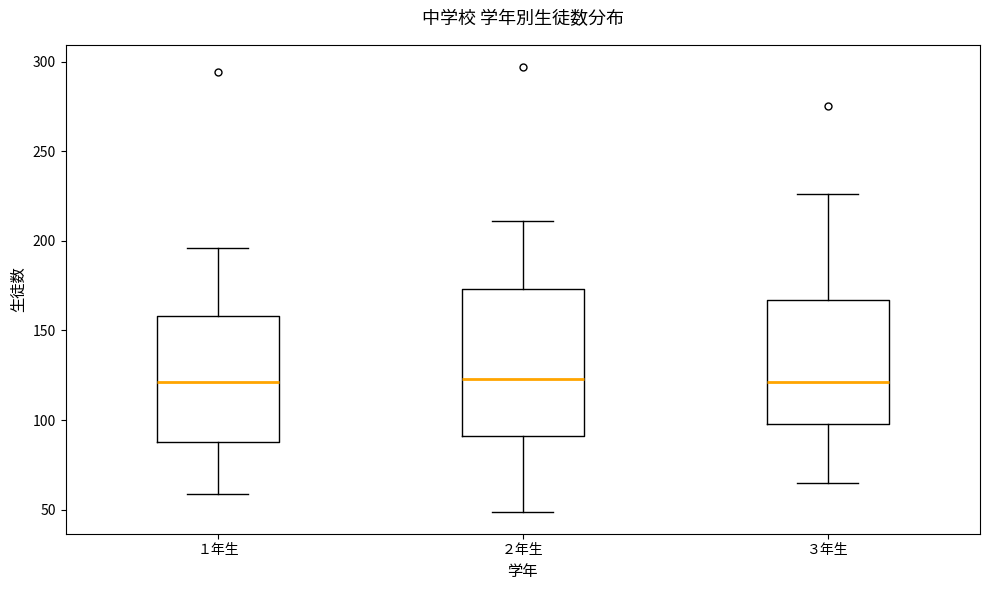

Reading left to right, read every box against the y-axis: the position of its median line, the range the box covers, and the ends of its whiskers. The values are not printed on the chart, so give them approximately, as read against the axis.

１年生: median 120, box 90 to 160, whiskers 60 to 195
２年生: median 125, box 90 to 175, whiskers 50 to 210
３年生: median 120, box 100 to 165, whiskers 65 to 225